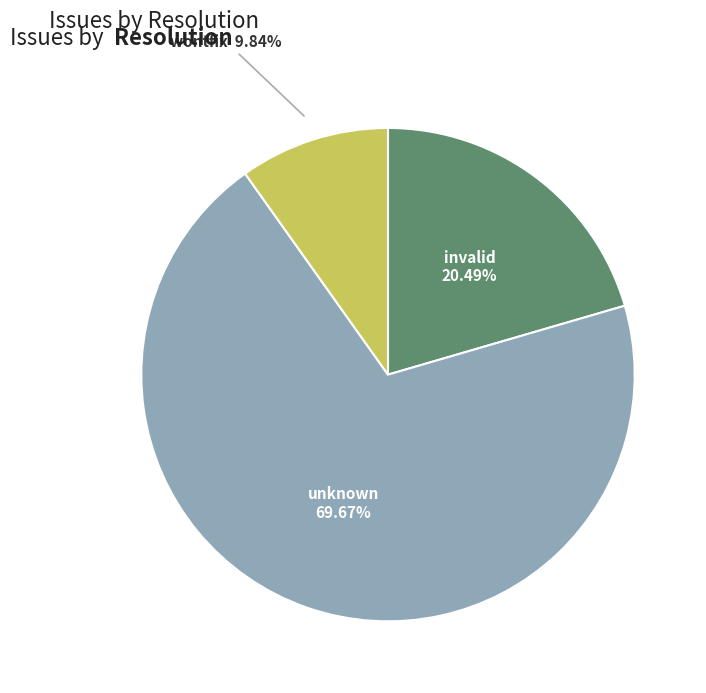

Is there any slice that represents more than half of the pie?

Yes